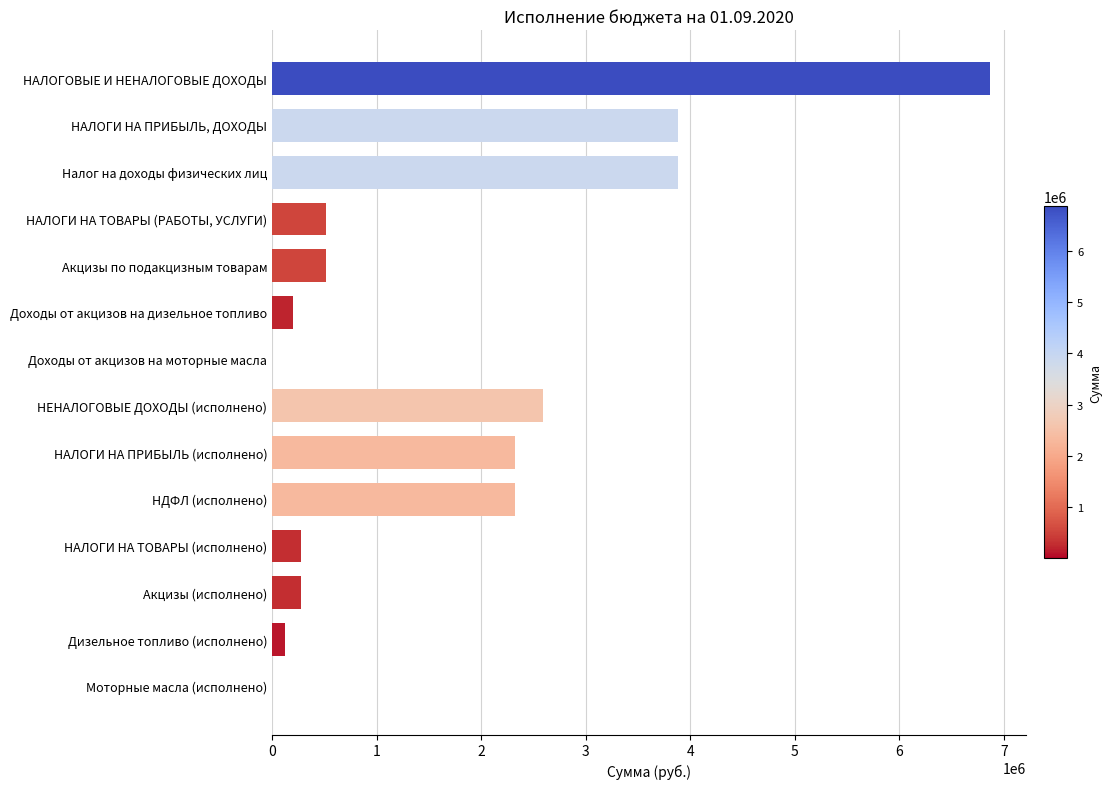

Read the value at Доходы от акцизов на дизельное топливо.

200000.0